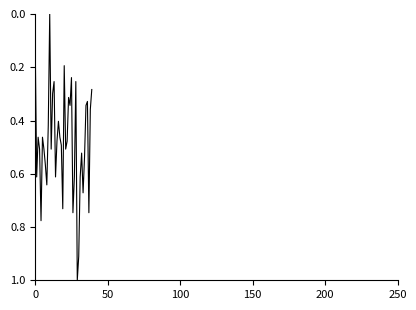

What is the maximum value shown in the chart?

1.0